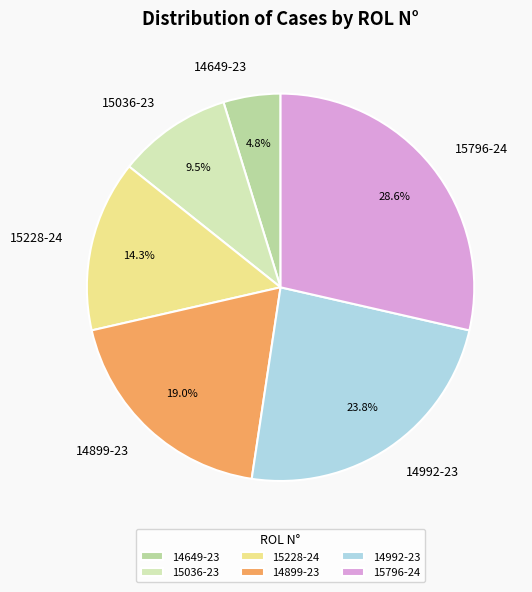

To the nearest percent, what portion does 14899-23 represent?

19%